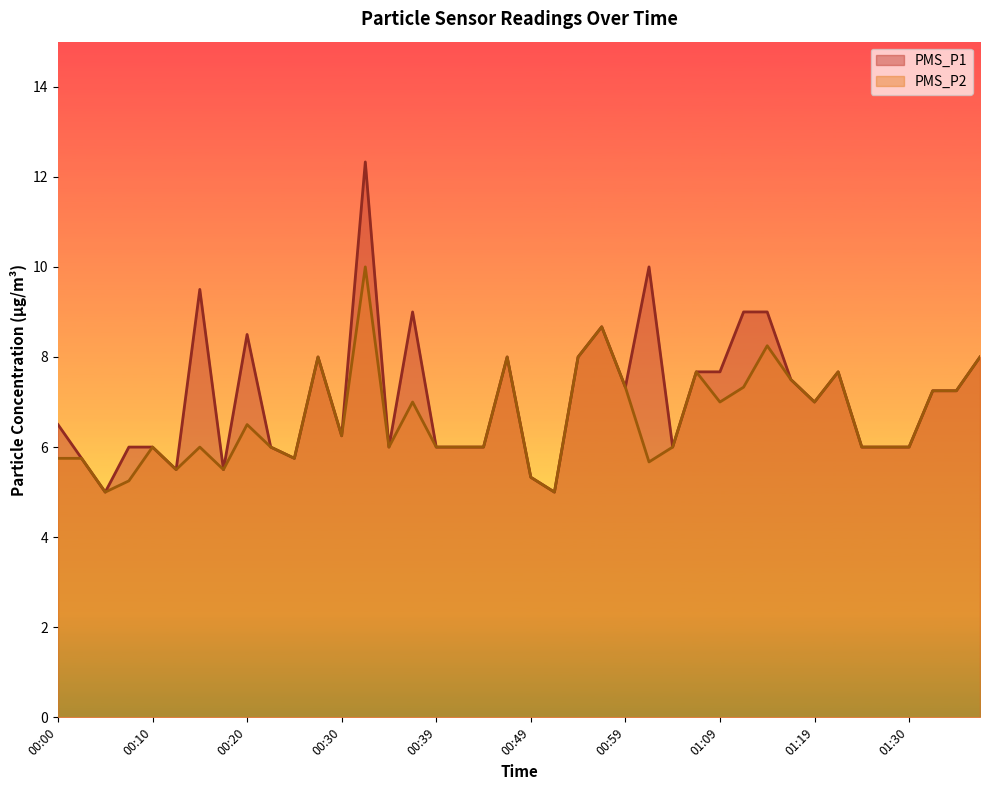

Does the chart display data point markers on the line(s)?

No